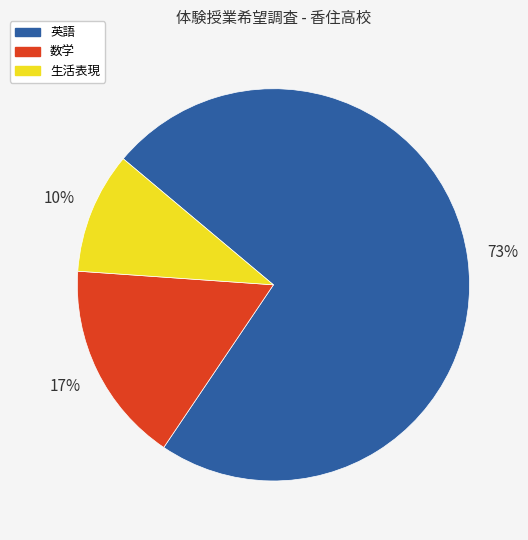

Rank the categories by value from highest to lowest.

英語, 数学, 生活表現